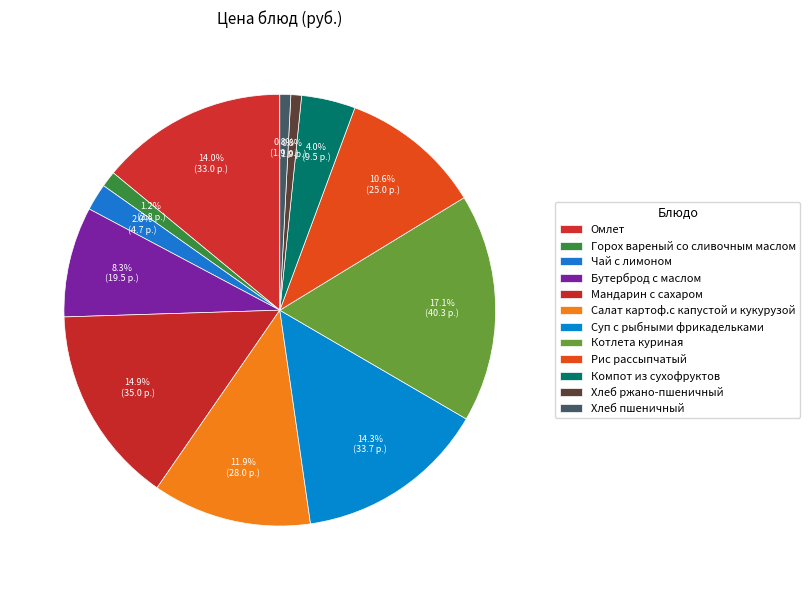

What is the change in value from Горох вареный со сливочным маслом to Мандарин с сахаром?

+32.2